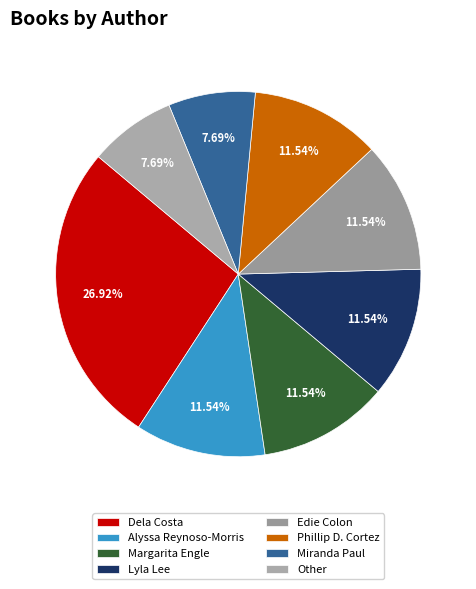

Combined, what portion of the pie is Lyla Lee and Edie Colon?

23.1%